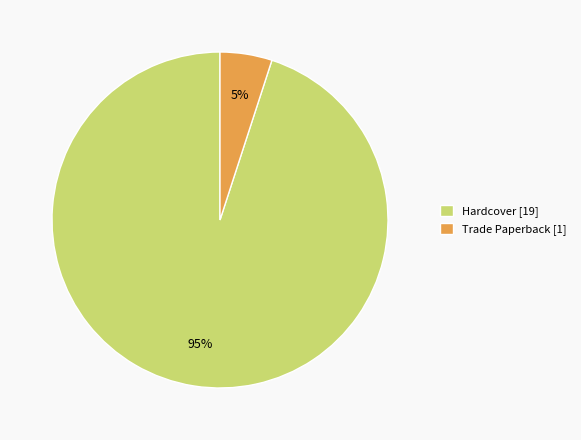

What percentage is the Hardcover slice, to the nearest percent?

95%